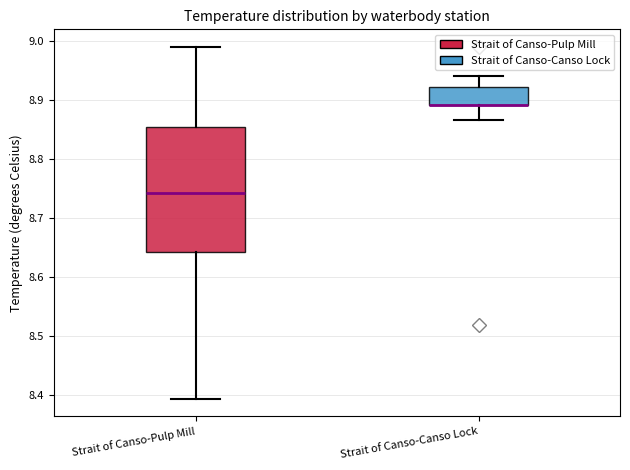

Reading left to right, transcribe this box plot: for each box, give where its median line is, the range the box spans, and where its two whiskers end, as read against the y-axis. The values are not printed on the chart, so give them approximately, as read against the axis.

Strait of Canso-Pulp Mill: median 8.74, box 8.64 to 8.85, whiskers 8.39 to 8.99
Strait of Canso-Canso Lock: median 8.89 (drawn on the box's lower edge), box 8.89 to 8.92, whiskers 8.87 to 8.94